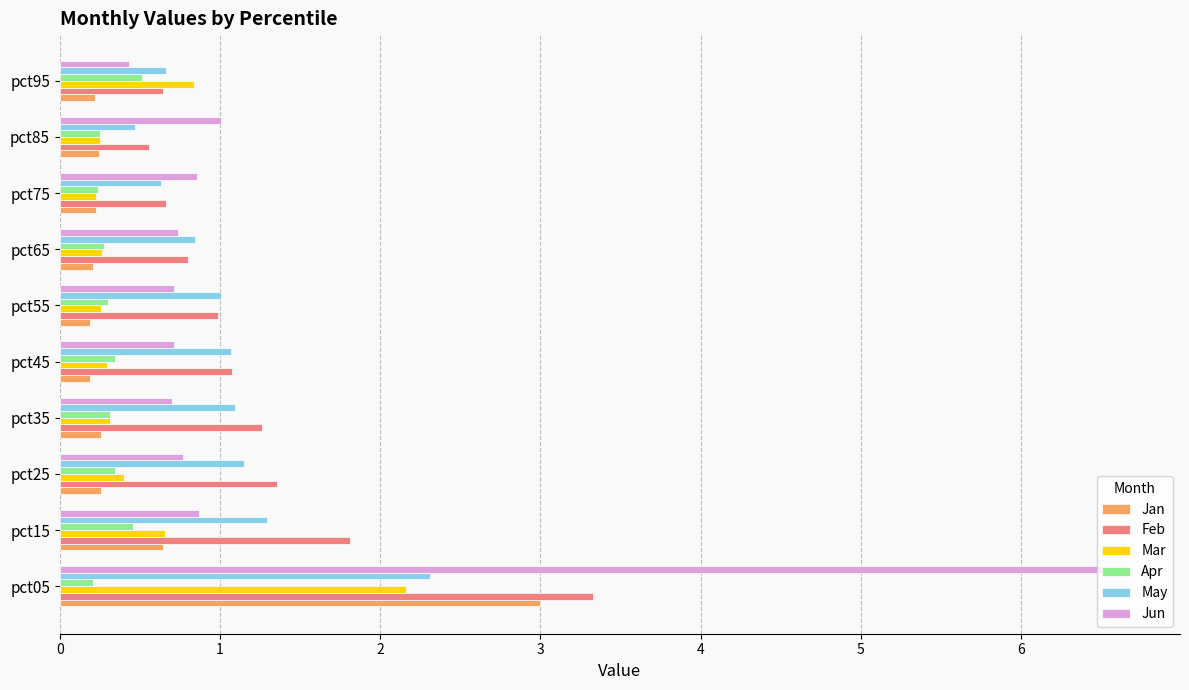

Is it true that Jun equals 0.9 at pct15?

True